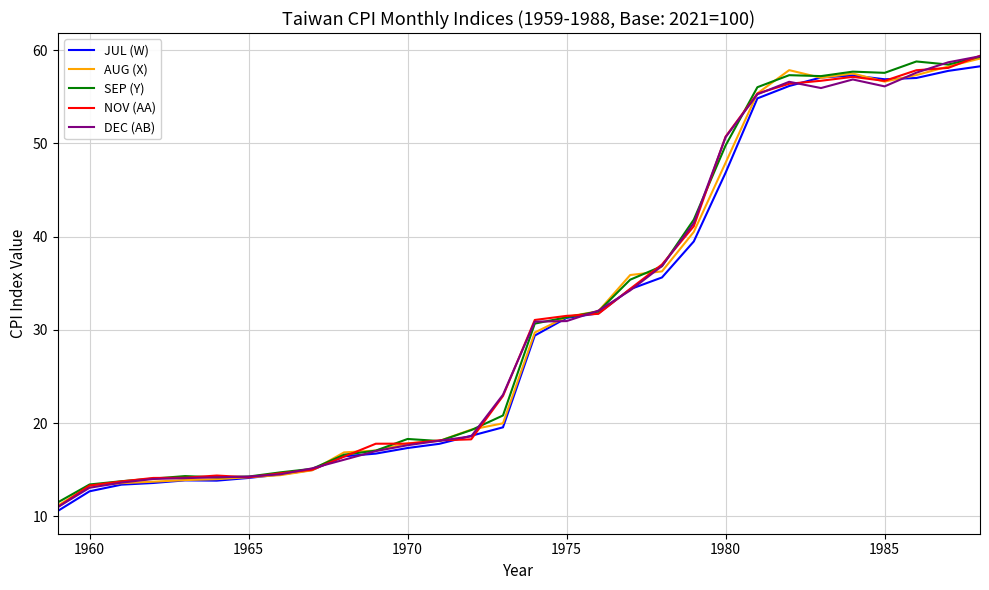

What is the minimum value for SEP (Y)?

11.5